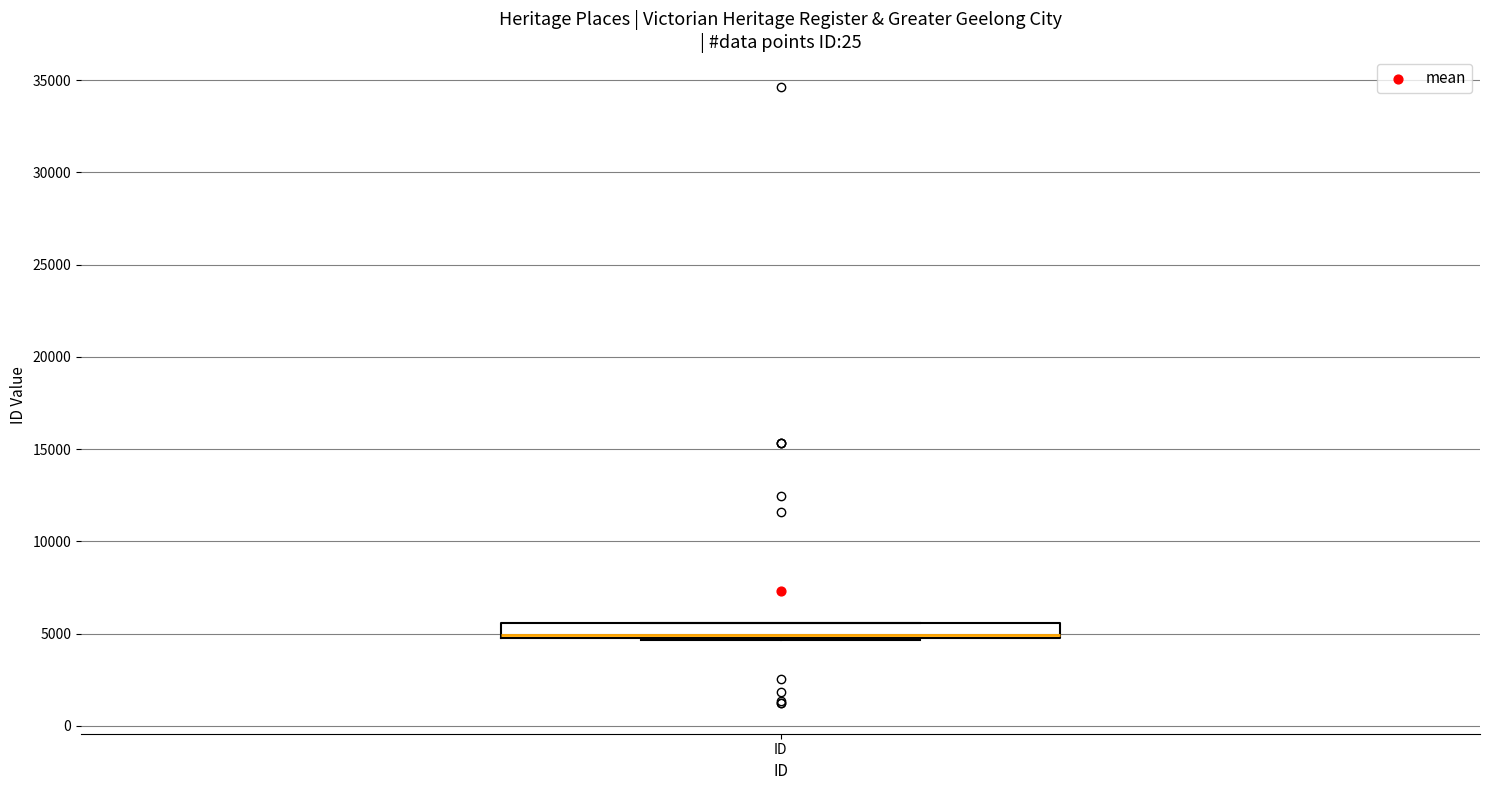

Transcribe this box plot: give where the median line is, the range the box spans, and where the two whiskers end, as read against the y-axis. The values are not printed on the chart, so give them approximately, as read against the axis.

median 5000 (drawn on the box's lower edge), box 5000 to 5500, whiskers 4500 to 5500